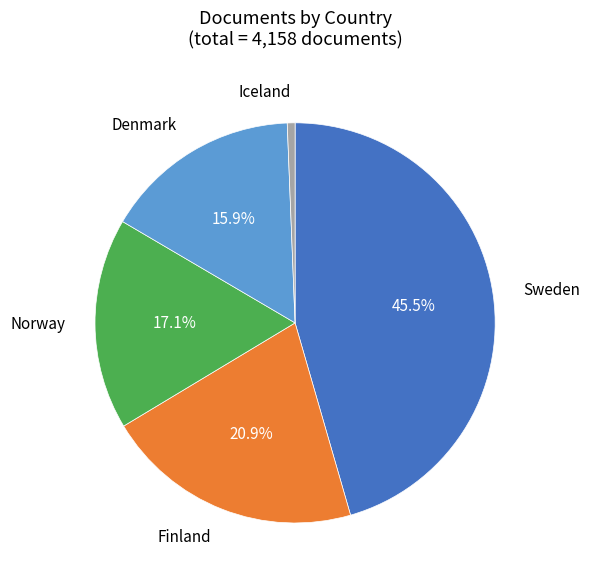

Is there any slice that represents more than half of the pie?

No